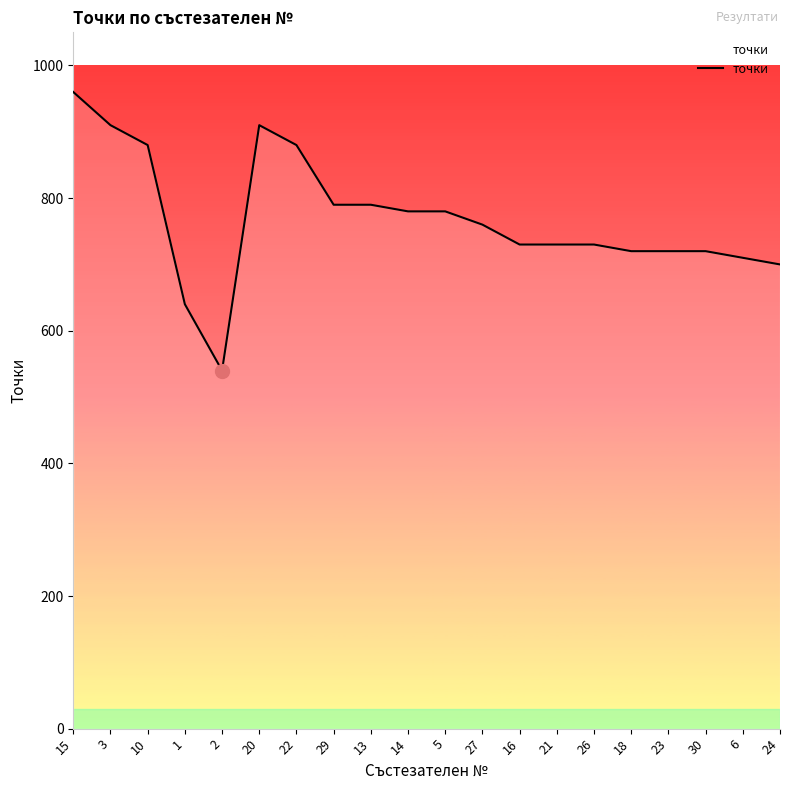

What is the greatest value displayed?

960